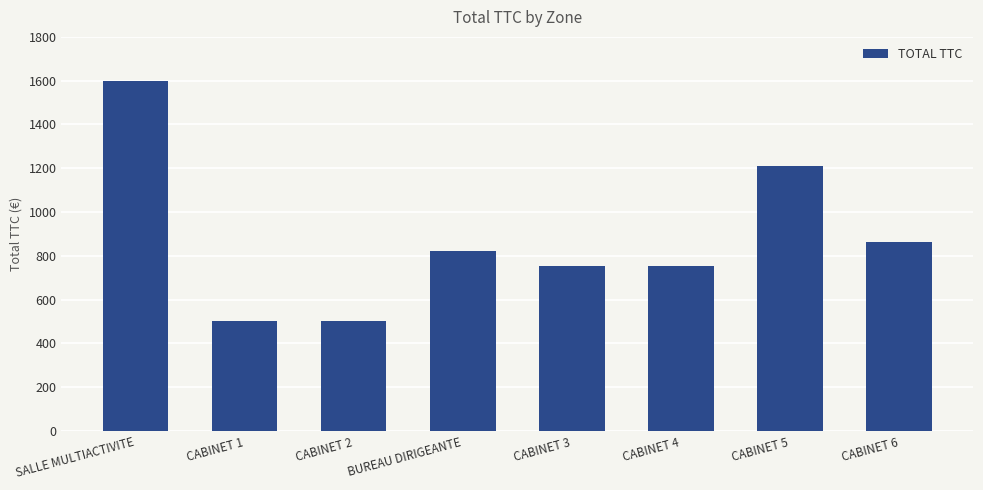

Between BUREAU DIRIGEANTE and SALLE MULTIACTIVITE, which is larger?

SALLE MULTIACTIVITE